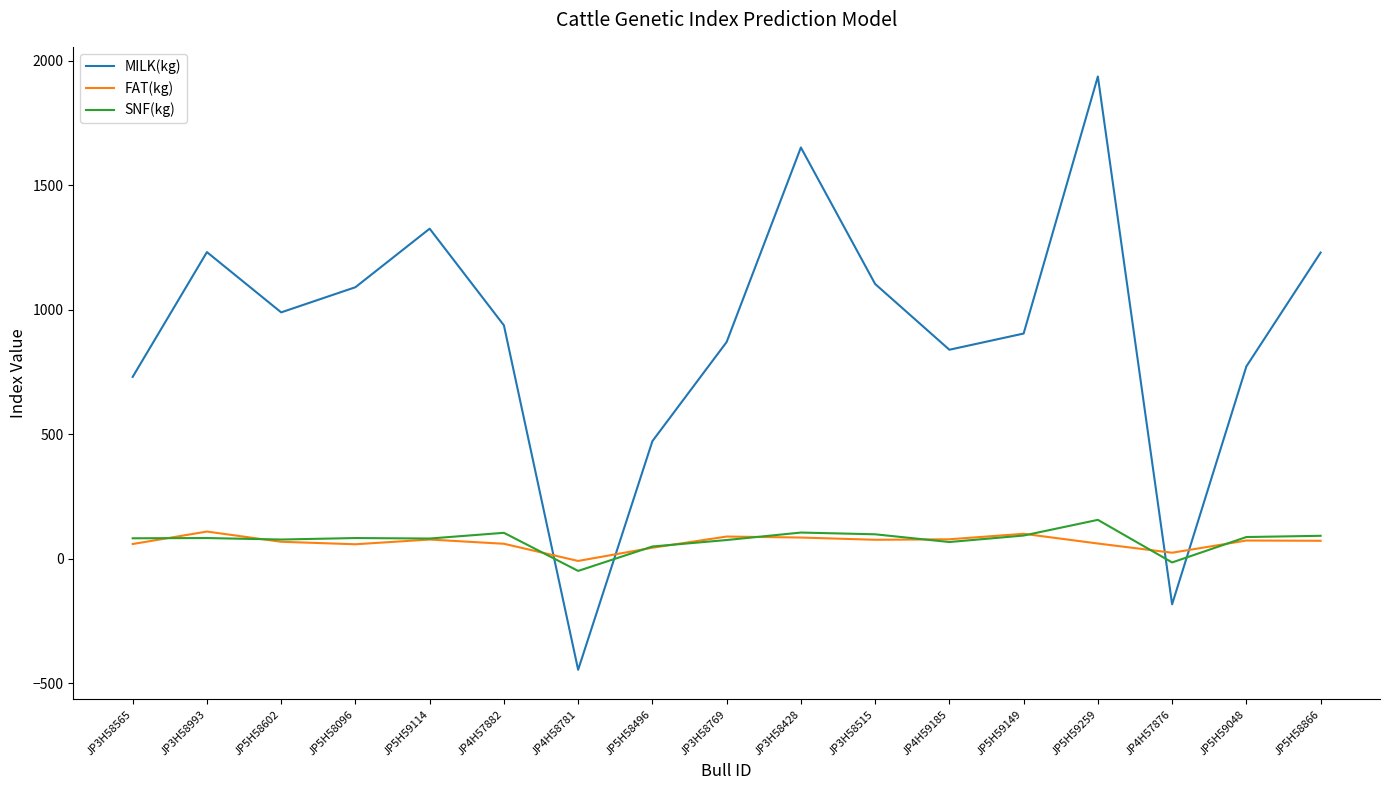

Which series ends up on top after the final intersection of MILK(kg) and SNF(kg)?

MILK(kg)